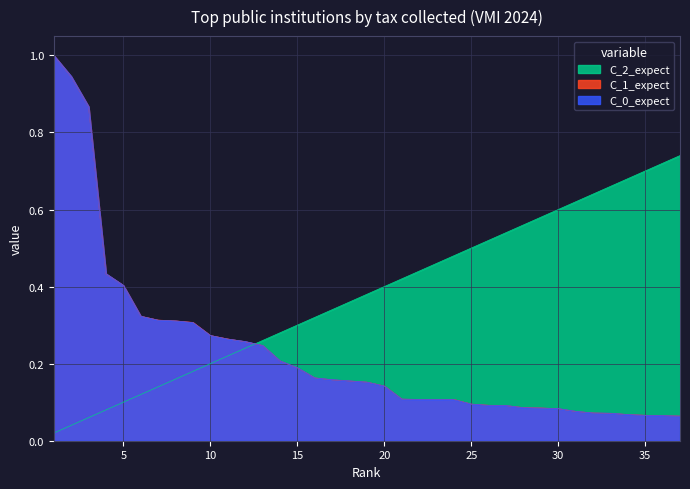

The Mokesčių suma (tūkst. eurų) series shows 0.1 at 27. True or false?

True